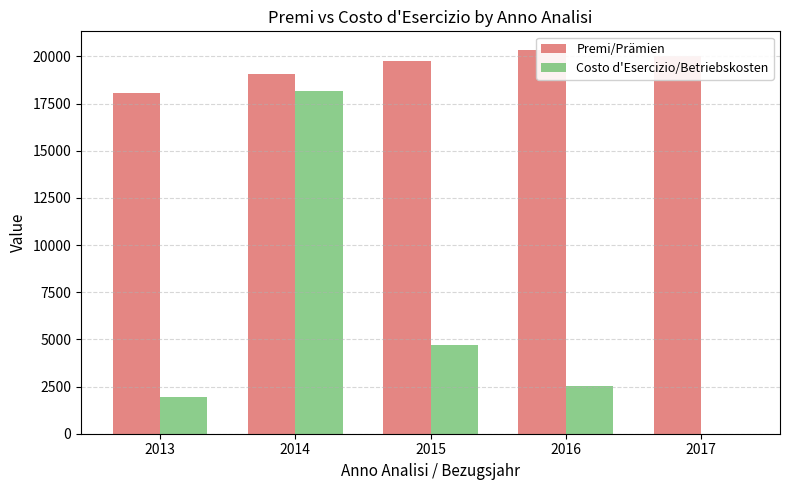

Where does the Costo d'Esercizio/Betriebskosten series first go above 2541?

2014